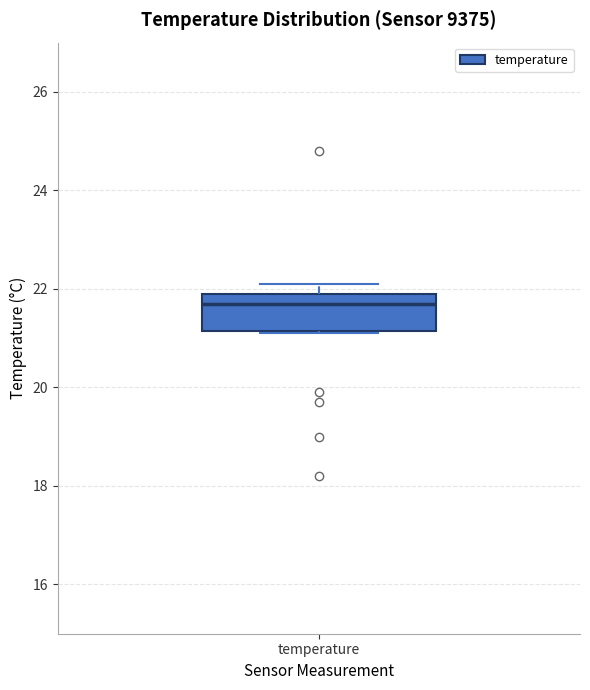

Read this box plot against the y-axis: the position of the median line, the range covered by the box, and the ends of both whiskers. The values are not printed on the chart, so give them approximately, as read against the axis.

median 21.8, box 21.2 to 22.0, whiskers 21.2 to 22.2